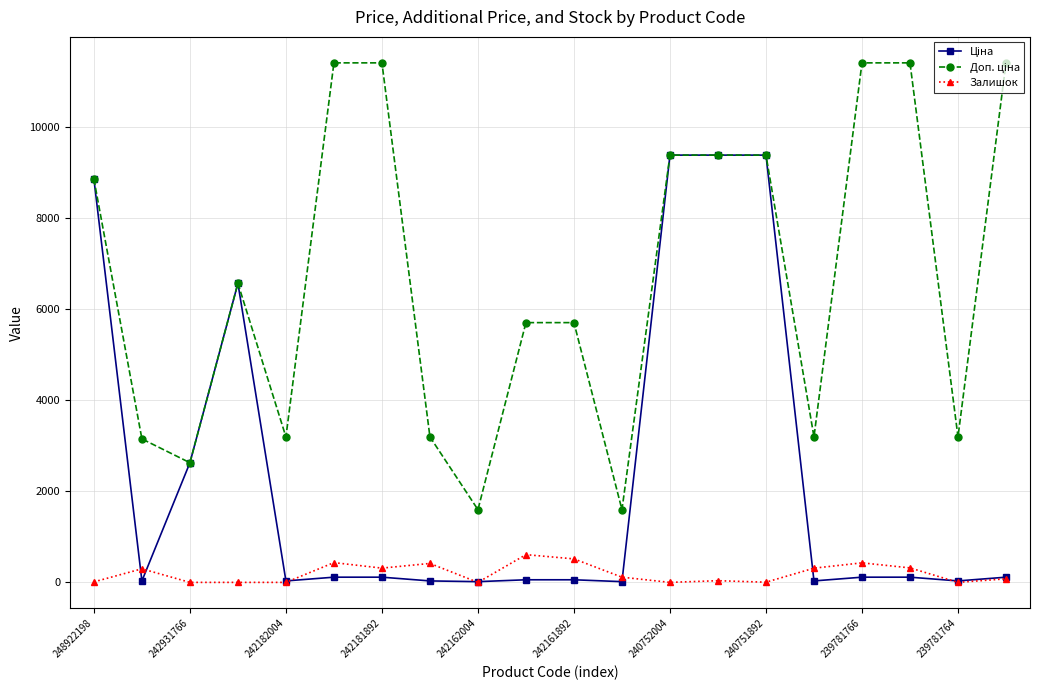

At how many categories does at least one series exceed 9950?

5